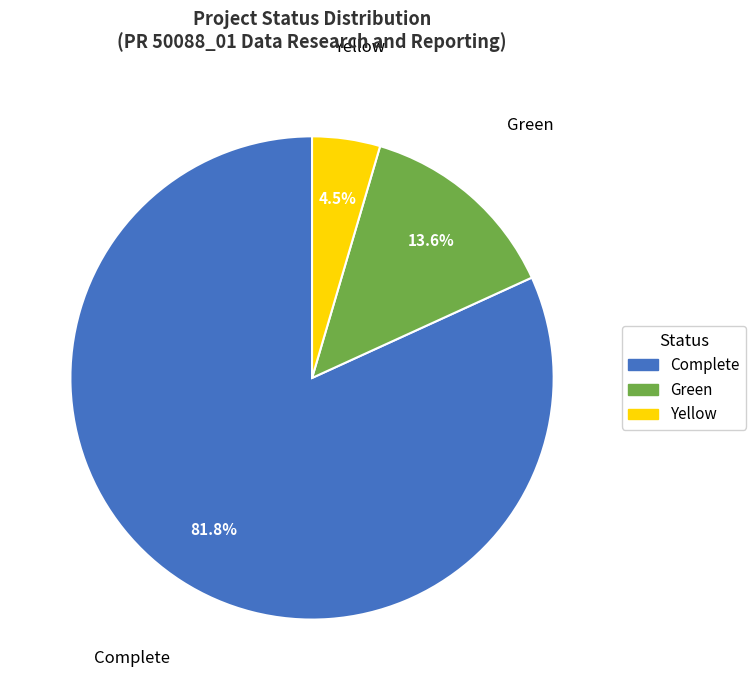

To the nearest percent, what is the average slice percentage?

33%